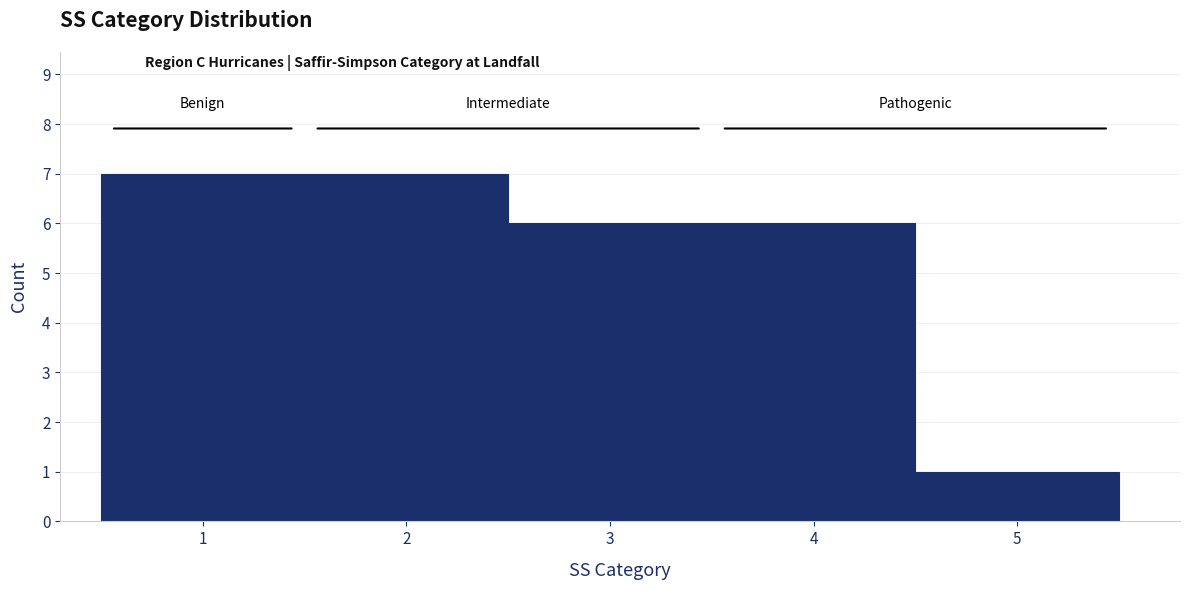

Reading left to right, list every bar in this chart as the range it spans on the x-axis followed by its height. The values are not printed on the chart, so give them approximately, as read against the axis.

0.5 to 1.5: 7
1.5 to 2.5: 7
2.5 to 3.5: 6
3.5 to 4.5: 6
4.5 to 5.5: 1